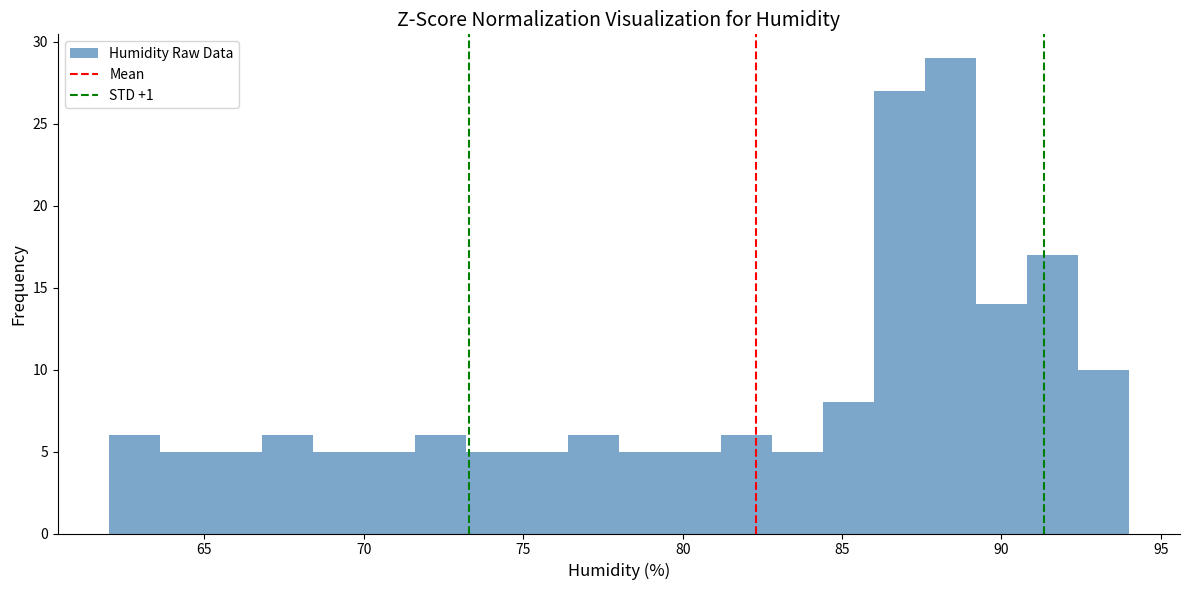

Read against the x-axis, roughly where is the centre of the tallest bar?

88.5